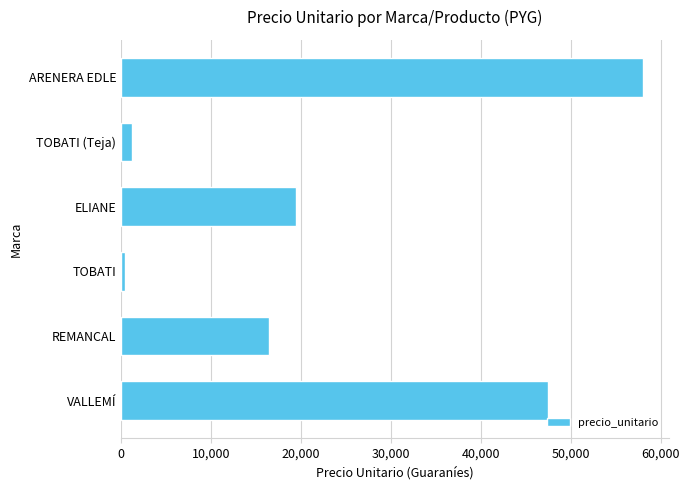

What is the greatest value displayed?

58000